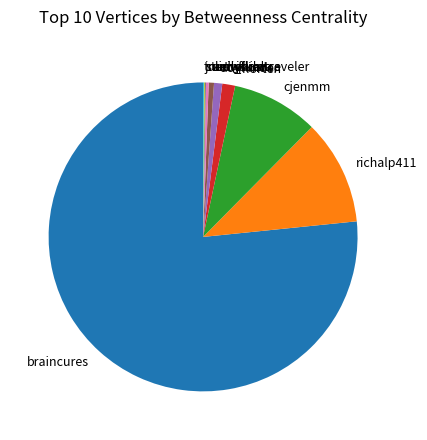

Does any single category account for the majority?

Yes